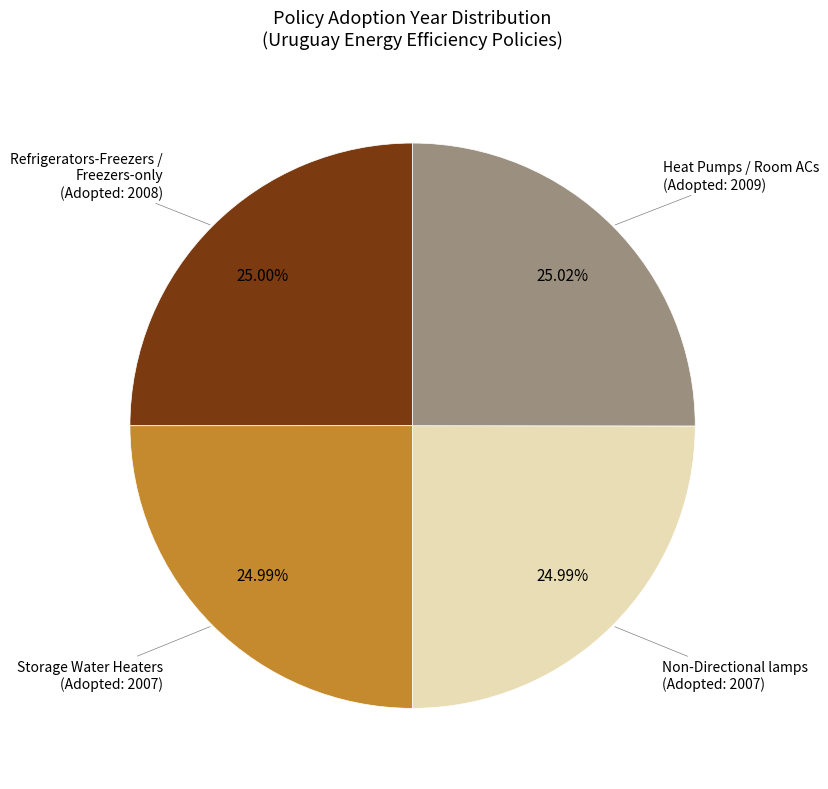

Is there any slice that represents more than half of the pie?

No